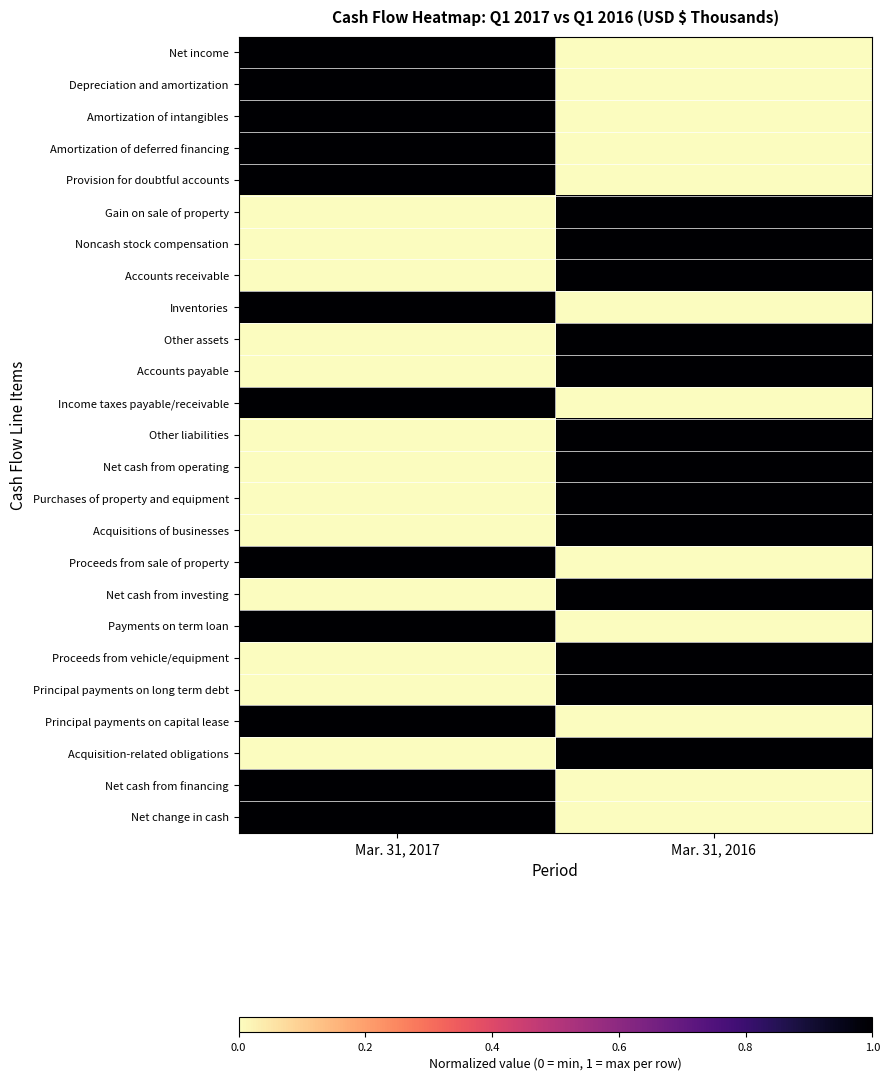

Reading left to right, what are all the values shown in this chart?

Net income: Mar. 31, 2017=1	Mar. 31, 2016=0
Depreciation and amortization: Mar. 31, 2017=1	Mar. 31, 2016=0
Amortization of intangibles: Mar. 31, 2017=1	Mar. 31, 2016=0
Amortization of deferred financing: Mar. 31, 2017=1	Mar. 31, 2016=0
Provision for doubtful accounts: Mar. 31, 2017=1	Mar. 31, 2016=0
Gain on sale of property: Mar. 31, 2017=0	Mar. 31, 2016=1
Noncash stock compensation: Mar. 31, 2017=0	Mar. 31, 2016=1
Accounts receivable: Mar. 31, 2017=0	Mar. 31, 2016=1
Inventories: Mar. 31, 2017=1	Mar. 31, 2016=0
Other assets: Mar. 31, 2017=0	Mar. 31, 2016=1
Accounts payable: Mar. 31, 2017=0	Mar. 31, 2016=1
Income taxes payable/receivable: Mar. 31, 2017=1	Mar. 31, 2016=0
Other liabilities: Mar. 31, 2017=0	Mar. 31, 2016=1
Net cash from operating: Mar. 31, 2017=0	Mar. 31, 2016=1
Purchases of property and equipment: Mar. 31, 2017=0	Mar. 31, 2016=1
Acquisitions of businesses: Mar. 31, 2017=0	Mar. 31, 2016=1
Proceeds from sale of property: Mar. 31, 2017=1	Mar. 31, 2016=0
Net cash from investing: Mar. 31, 2017=0	Mar. 31, 2016=1
Payments on term loan: Mar. 31, 2017=1	Mar. 31, 2016=0
Proceeds from vehicle/equipment: Mar. 31, 2017=0	Mar. 31, 2016=1
Principal payments on long term debt: Mar. 31, 2017=0	Mar. 31, 2016=1
Principal payments on capital lease: Mar. 31, 2017=1	Mar. 31, 2016=0
Acquisition-related obligations: Mar. 31, 2017=0	Mar. 31, 2016=1
Net cash from financing: Mar. 31, 2017=1	Mar. 31, 2016=0
Net change in cash: Mar. 31, 2017=1	Mar. 31, 2016=0